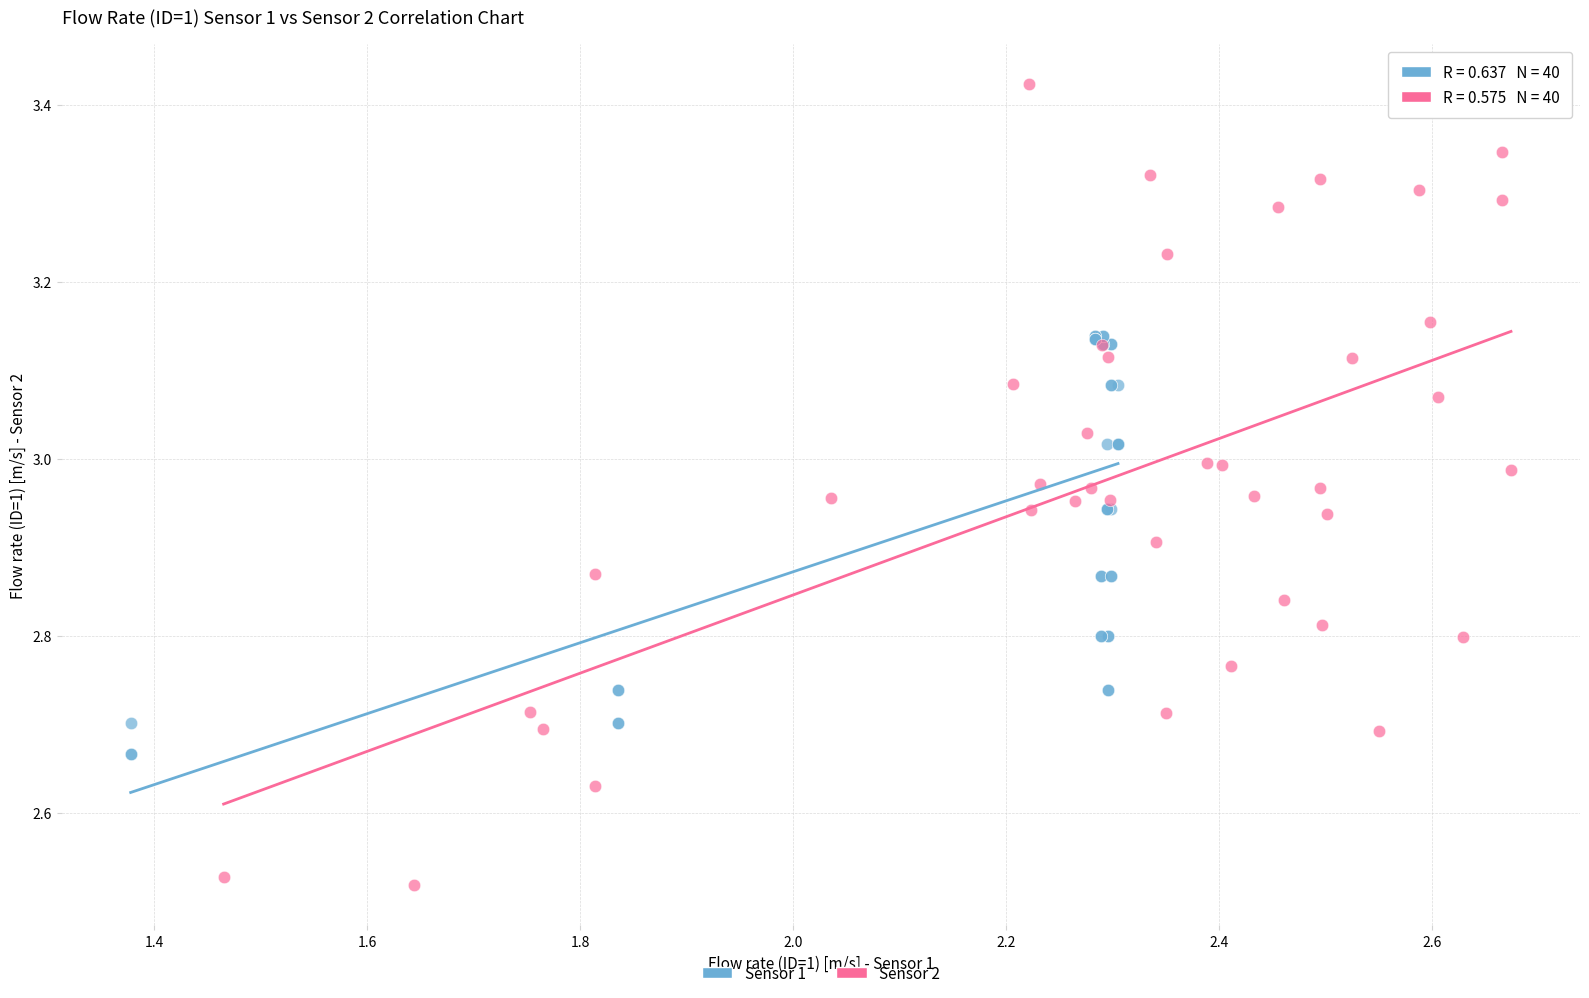

Which series contains the highest Y value?

Sensor 2